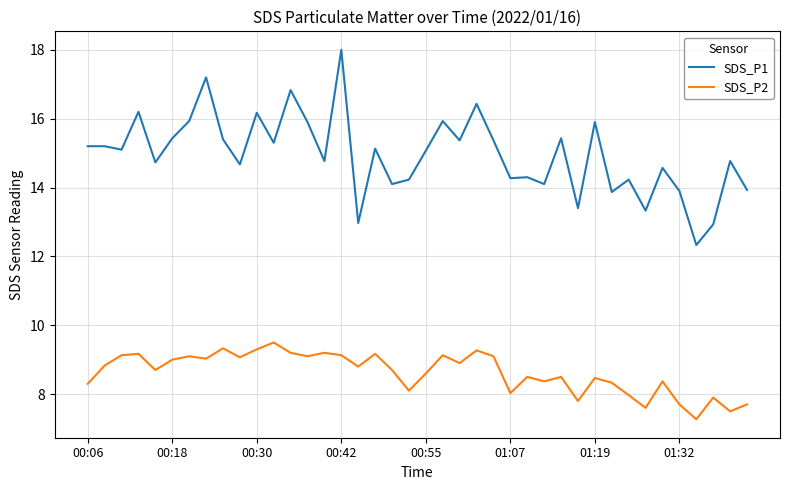

Does the chart display data point markers on the line(s)?

No